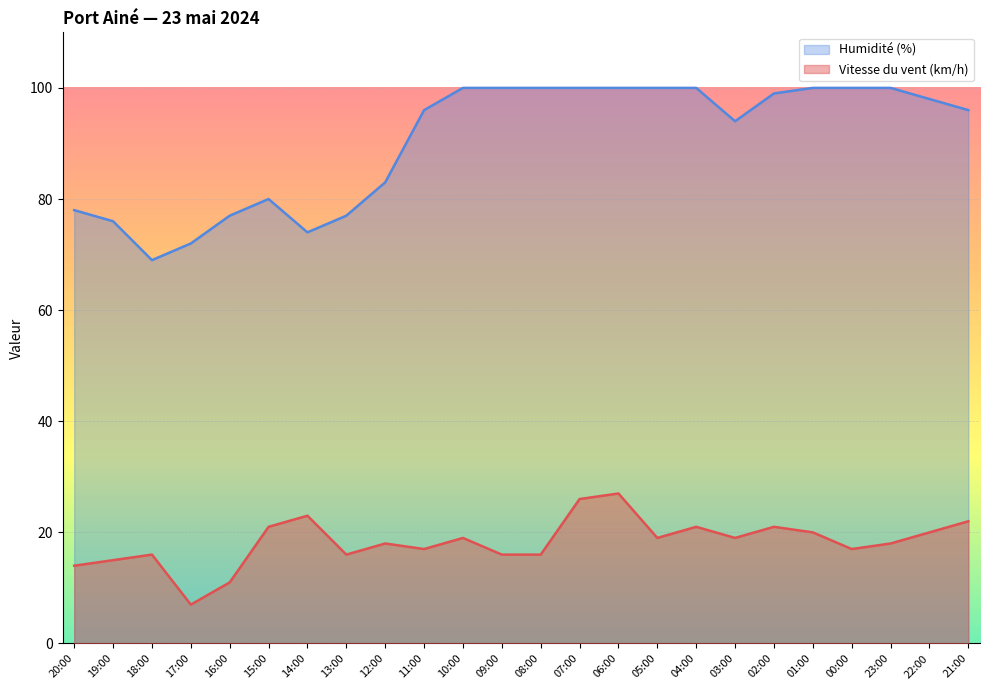

At which label does Humidité (%) line reach its peak?

10:00